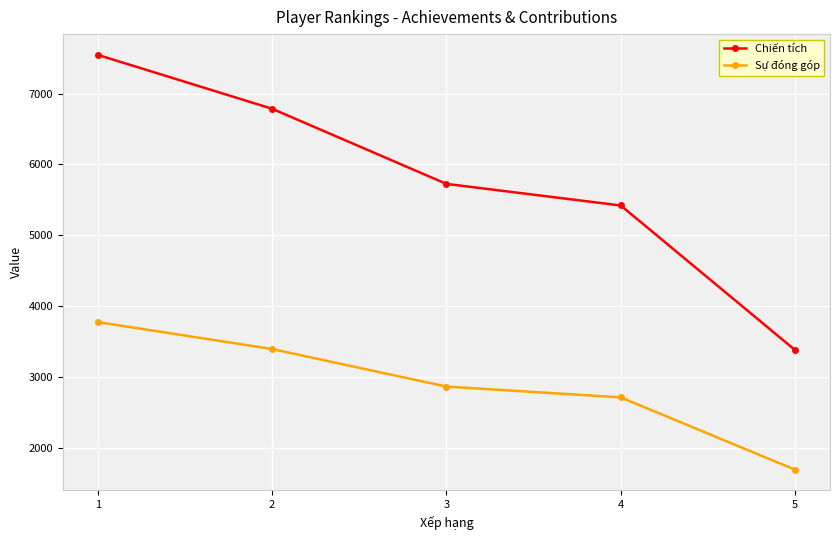

True or false: Sự đóng góp has more than 2 interior local peaks.

False